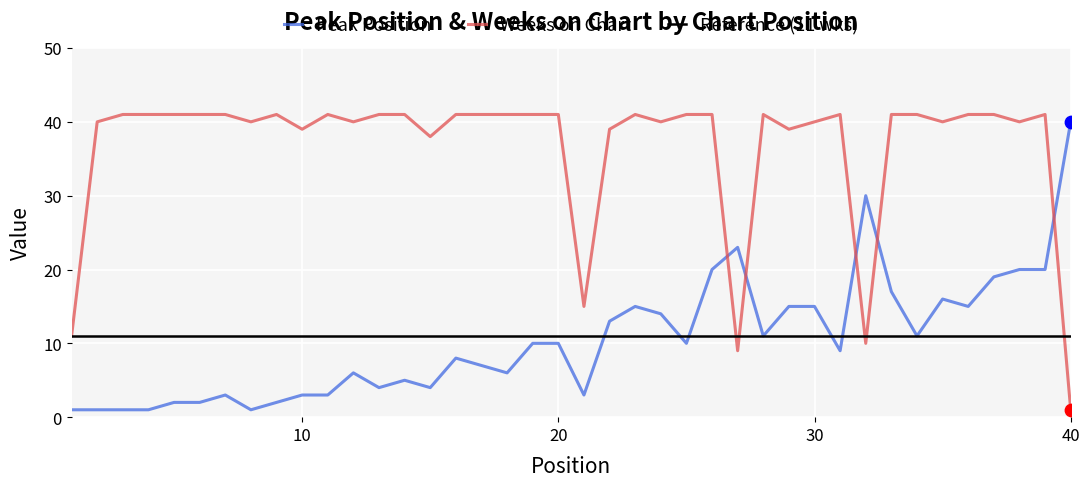

Which series reaches the minimum Y coordinate?

Peak Position